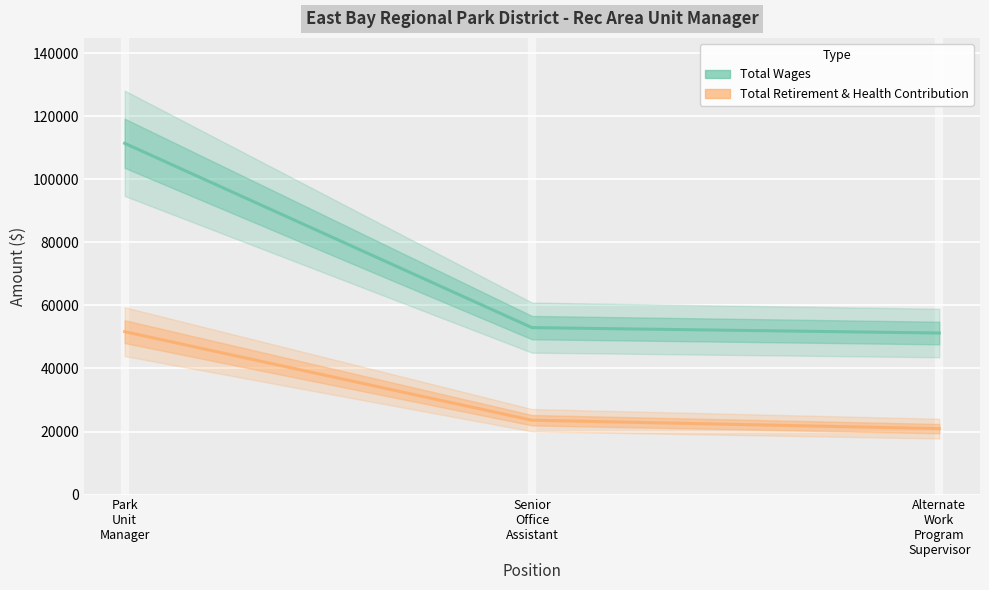

What is the label of the 2nd point from the right?

Senior
Office
Assistant